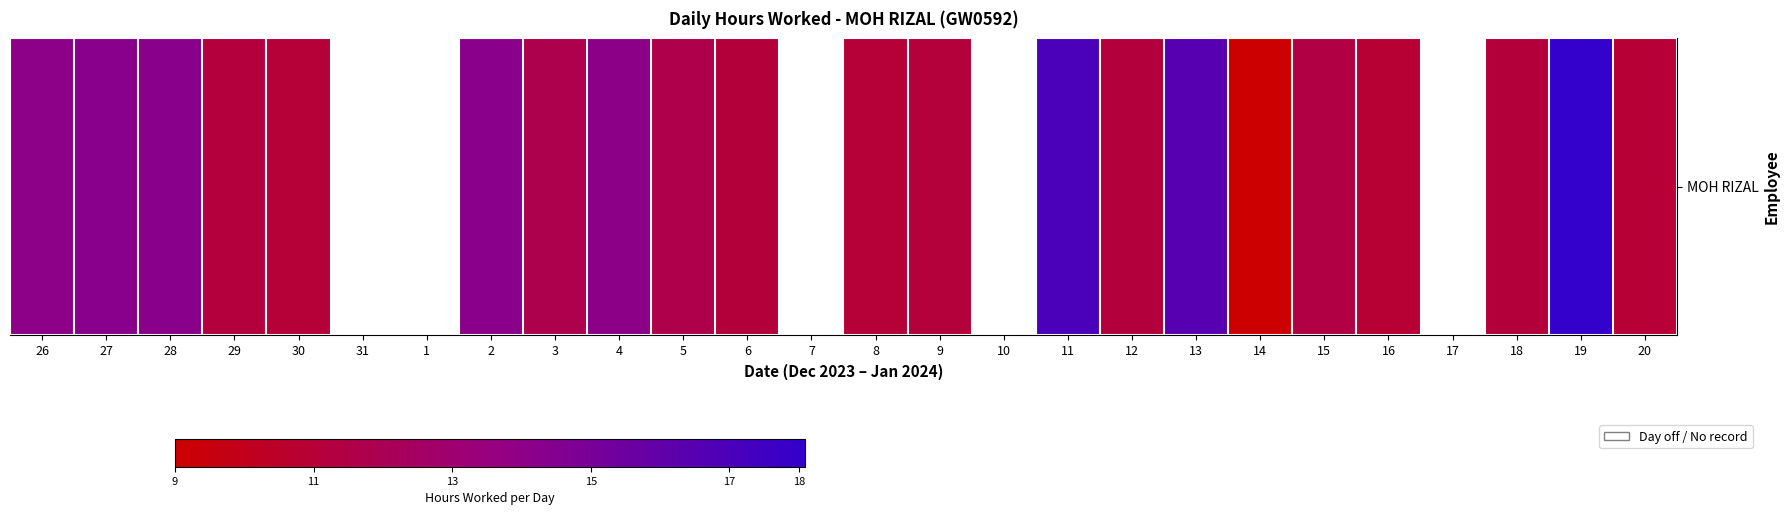

Approximately how many times larger is the value at 2 compared to 26?

1.0